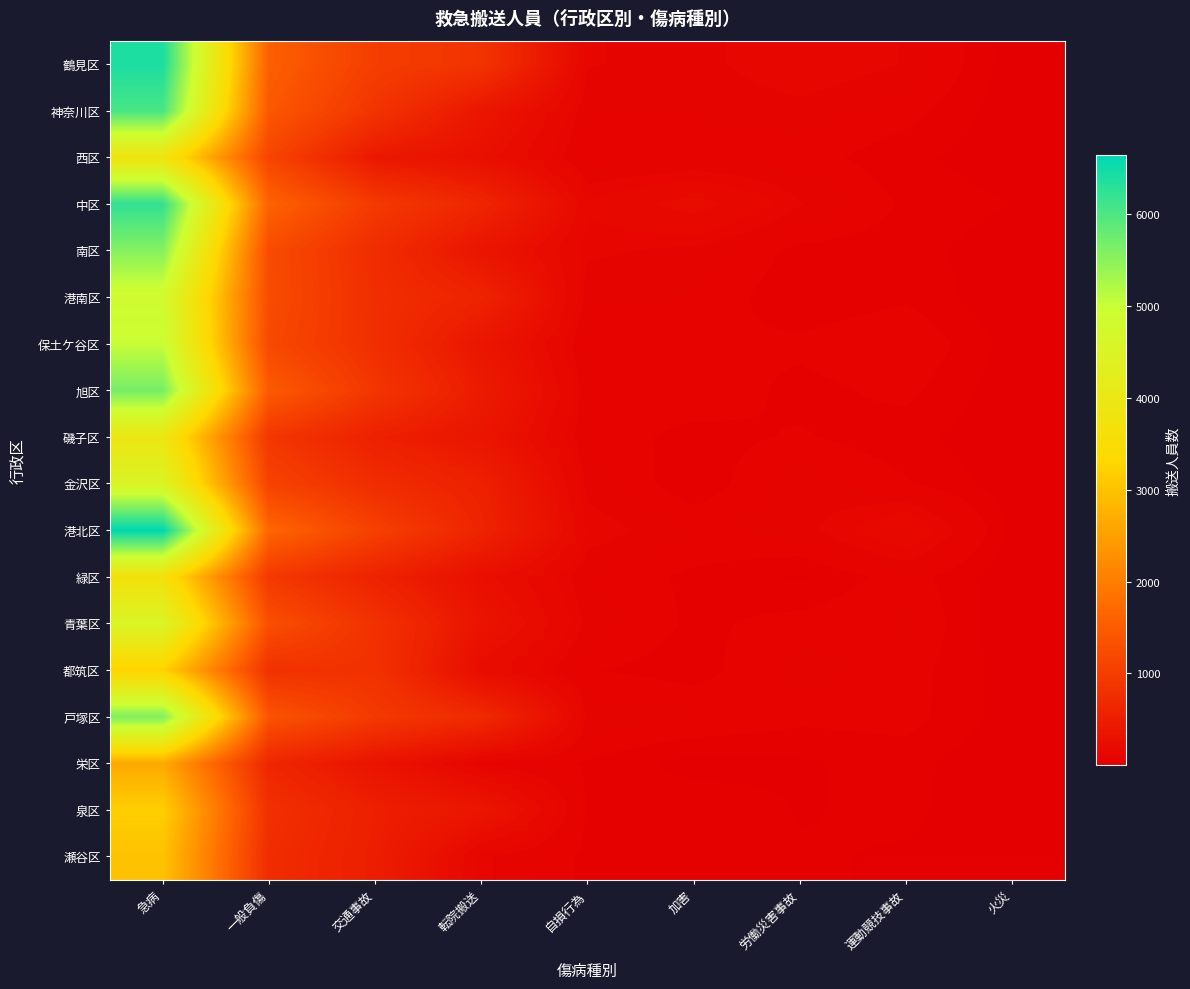

Reading right to left, transcribe all the data shown in this chart.

鶴見区: 火災=11	運動競技事故=103	労働災害事故=130	加害=94	自損行為=107	転院搬送=847	交通事故=1017	一般負傷=1557	急病=6403
神奈川区: 火災=8	運動競技事故=66	労働災害事故=94	加害=80	自損行為=77	転院搬送=370	交通事故=857	一般負傷=1437	急病=6046
西区: 火災=10	運動競技事故=33	労働災害事故=67	加害=63	自損行為=58	転院搬送=260	交通事故=403	一般負傷=1127	急病=3793
中区: 火災=27	運動競技事故=46	労働災害事故=107	加害=207	自損行為=138	転院搬送=620	交通事故=945	一般負傷=1605	急病=6231
南区: 火災=9	運動競技事故=38	労働災害事故=43	加害=95	自損行為=111	転院搬送=348	交通事故=735	一般負傷=1234	急病=5556
港南区: 火災=5	運動競技事故=48	労働災害事故=30	加害=77	自損行為=84	転院搬送=584	交通事故=756	一般負傷=1250	急病=4825
保土ケ谷区: 火災=15	運動競技事故=81	労働災害事故=60	加害=56	自損行為=62	転院搬送=365	交通事故=769	一般負傷=1194	急病=5017
旭区: 火災=8	運動競技事故=61	労働災害事故=44	加害=74	自損行為=77	転院搬送=454	交通事故=886	一般負傷=1477	急病=5674
磯子区: 火災=6	運動競技事故=36	労働災害事故=56	加害=42	自損行為=71	転院搬送=354	交通事故=534	一般負傷=903	急病=3905
金沢区: 火災=11	運動競技事故=56	労働災害事故=94	加害=31	自損行為=91	転院搬送=538	交通事故=735	一般負傷=1096	急病=4498
港北区: 火災=16	運動競技事故=177	労働災害事故=90	加害=77	自損行為=125	転院搬送=592	交通事故=1054	一般負傷=1653	急病=6644
緑区: 火災=5	運動競技事故=69	労働災害事故=23	加害=46	自損行為=76	転院搬送=257	交通事故=568	一般負傷=936	急病=3664
青葉区: 火災=2	運動競技事故=84	労働災害事故=64	加害=46	自損行為=94	転院搬送=335	交通事故=812	一般負傷=1291	急病=4554
都筑区: 火災=13	運動競技事故=66	労働災害事故=92	加害=38	自損行為=55	転院搬送=206	交通事故=817	一般負傷=814	急病=3236
戸塚区: 火災=13	運動競技事故=65	労働災害事故=61	加害=83	自損行為=97	転院搬送=690	交通事故=947	一般負傷=1371	急病=5597
栄区: 火災=1	運動競技事故=37	労働災害事故=23	加害=15	自損行為=49	転院搬送=90	交通事故=334	一般負傷=629	急病=2639
泉区: 火災=6	運動競技事故=33	労働災害事故=25	加害=47	自損行為=45	転院搬送=364	交通事故=519	一般負傷=789	急病=3182
瀬谷区: 火災=9	運動競技事故=24	労働災害事故=30	加害=29	自損行為=45	転院搬送=112	交通事故=499	一般負傷=735	急病=2998